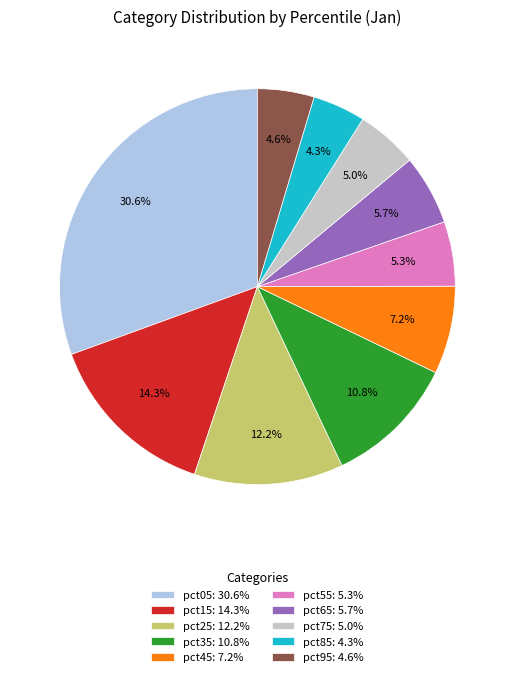

Does pct95: 4.6% represent more than half of the total?

No